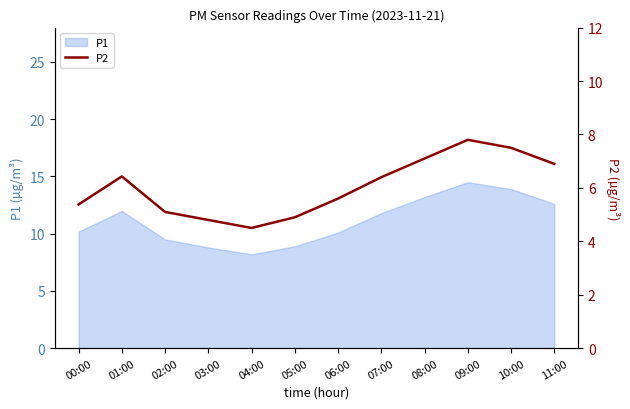

What is the smallest value displayed?

4.5